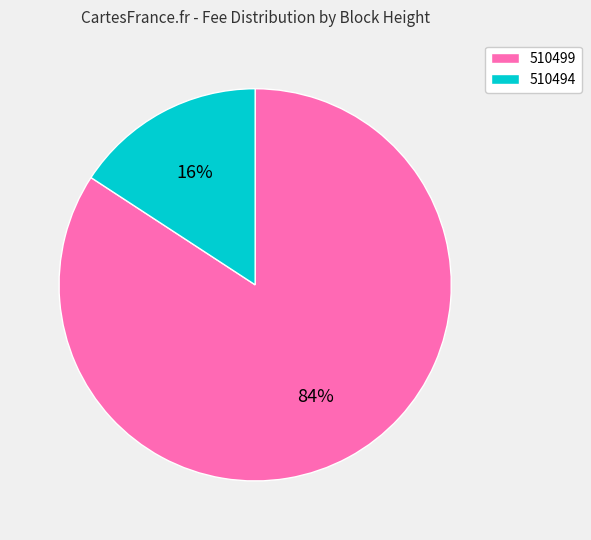

To the nearest percent, what is the difference between the largest and smallest slice percentages?

68%